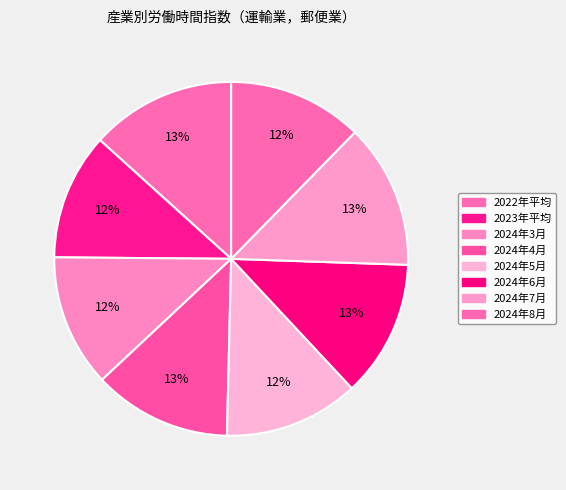

How many slices are in this pie chart?

8